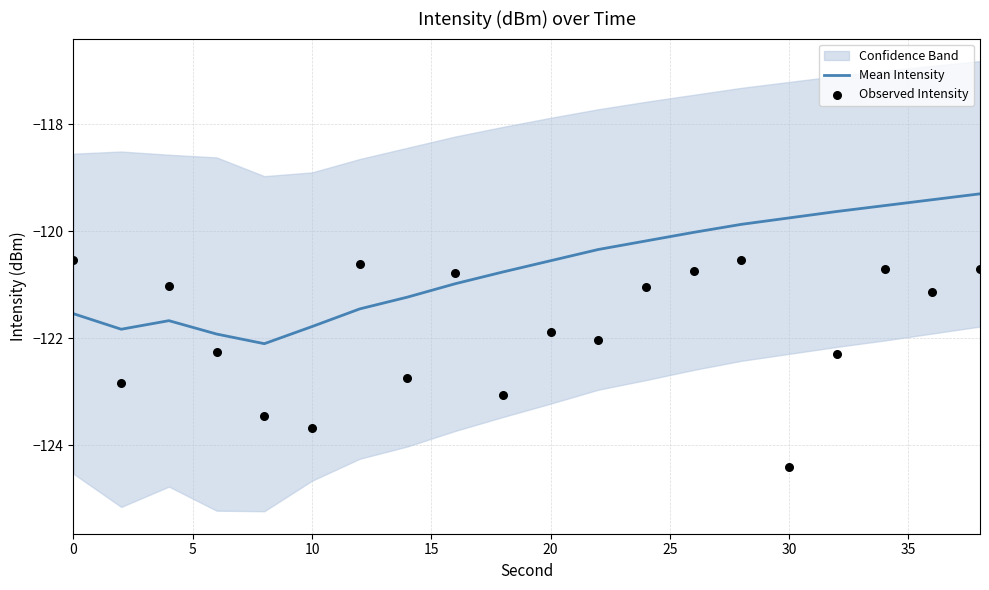

Which series has the largest total across all categories?

Mean Intensity